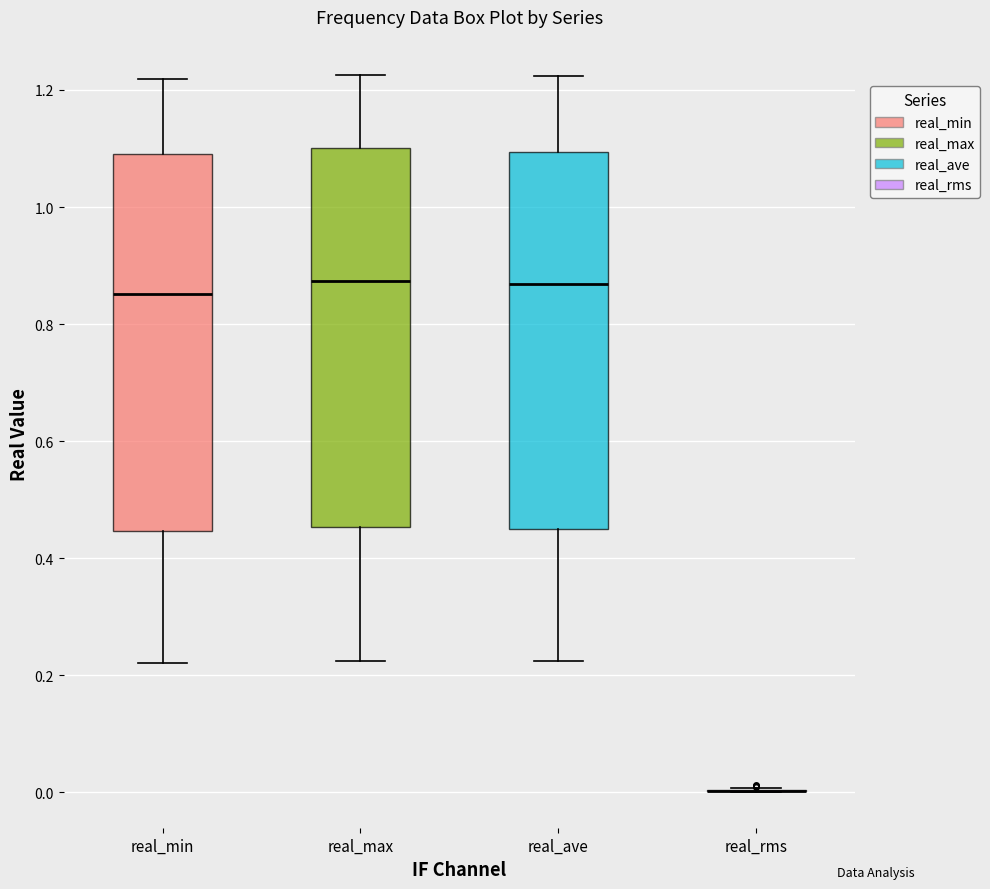

Reading left to right, transcribe this box plot: for each box, give where its median line is, the range the box spans, and where its two whiskers end, as read against the y-axis. The values are not printed on the chart, so give them approximately, as read against the axis.

real_min: median 0.86, box 0.44 to 1.10, whiskers 0.22 to 1.22
real_max: median 0.88, box 0.46 to 1.10, whiskers 0.22 to 1.22
real_ave: median 0.86, box 0.46 to 1.10, whiskers 0.22 to 1.22
real_rms: box collapsed to a line at 0.00, whiskers 0.00 to 0.00